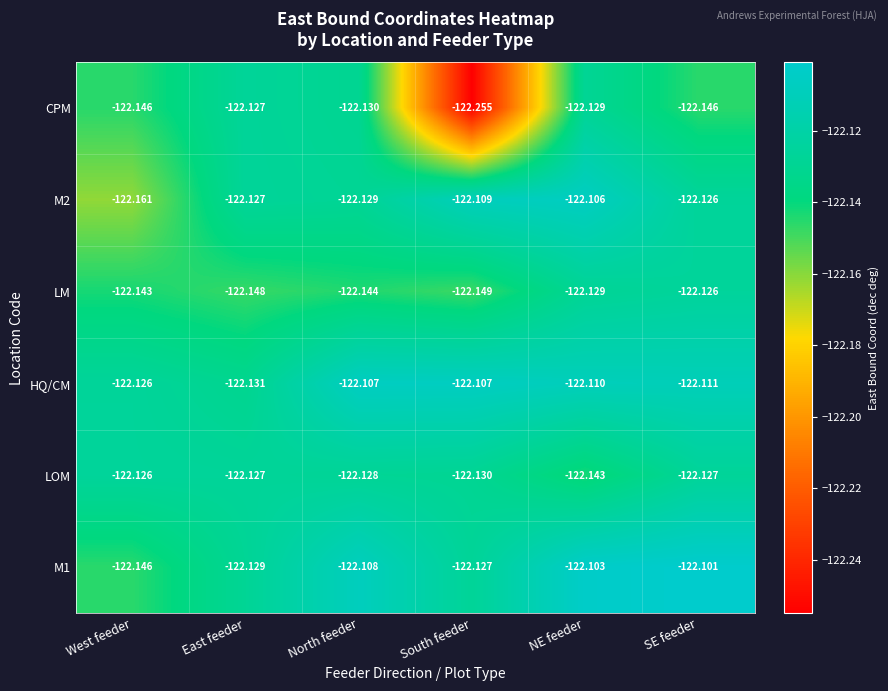

Which label corresponds to the smallest value in the chart?

South feeder